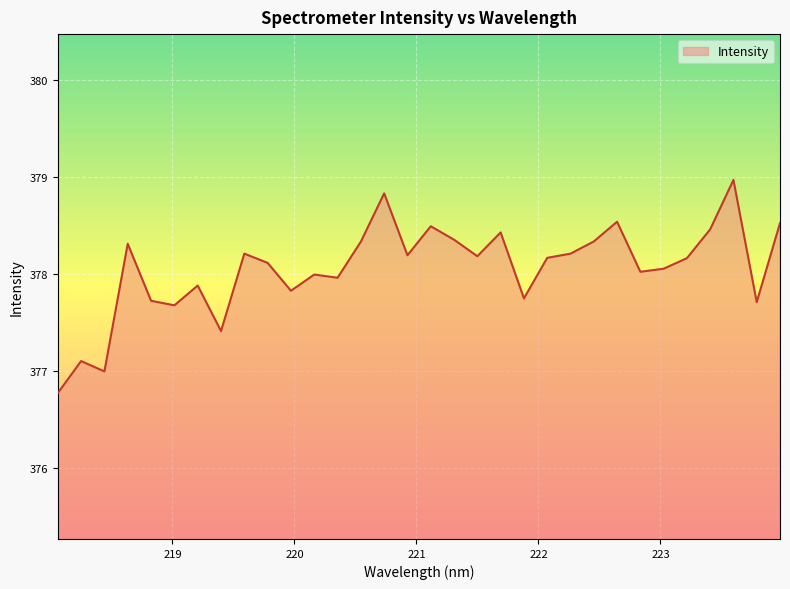

What is the maximum value shown in the chart?

379.0